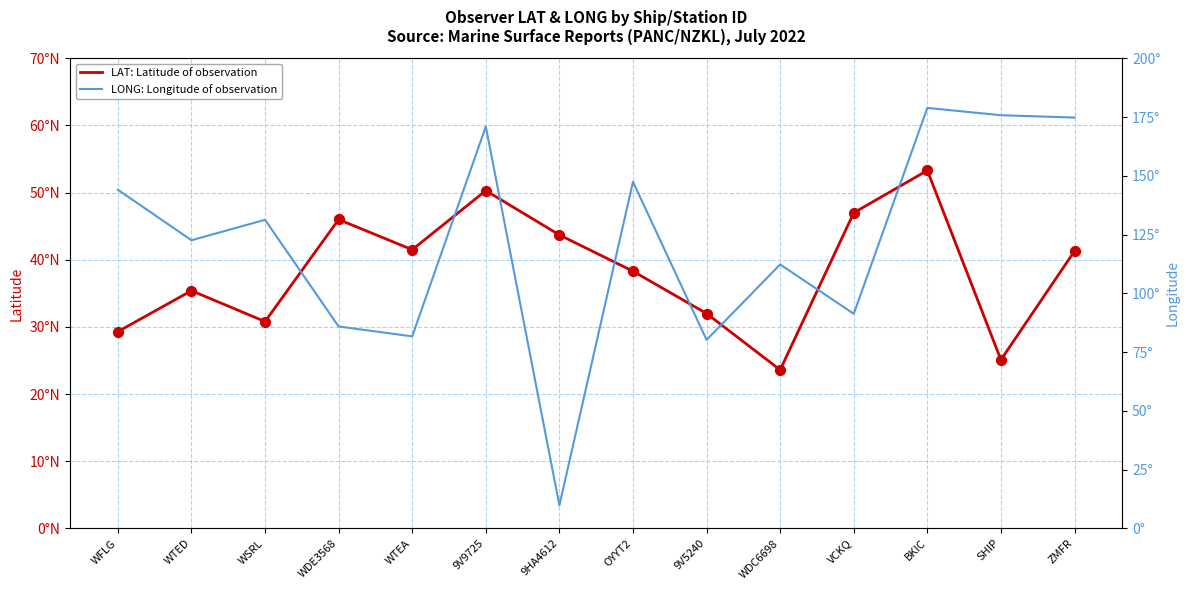

Which series has the widest spread of Y values?

LONG: Longitude of observation